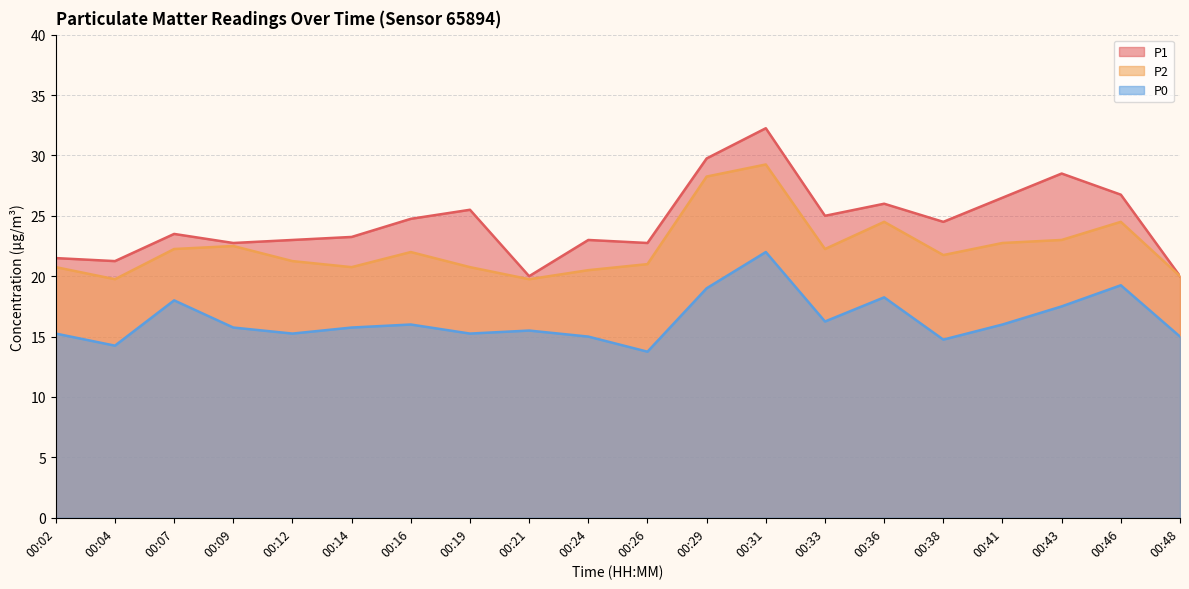

What is the average value of the P1 series?

24.5